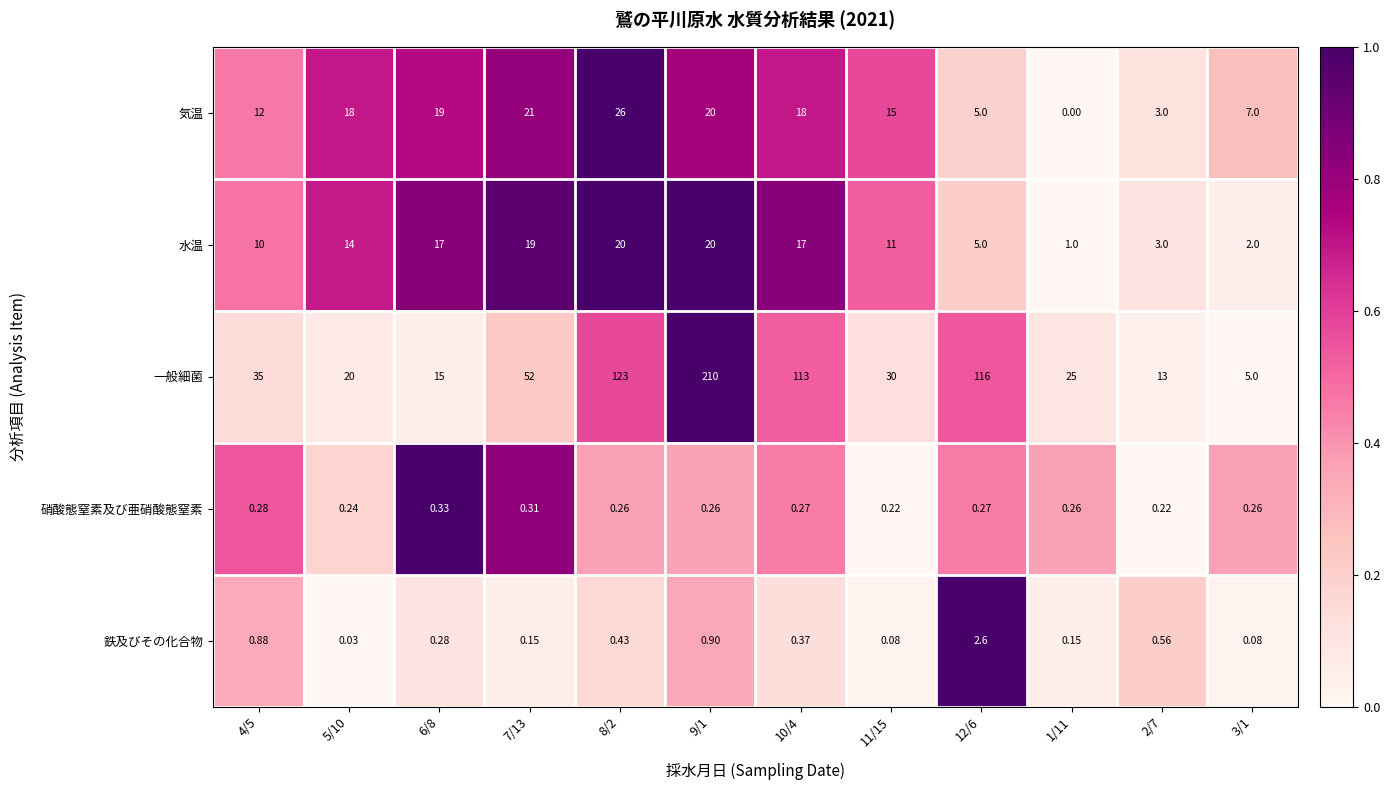

At how many categories does at least one series exceed 0?

12